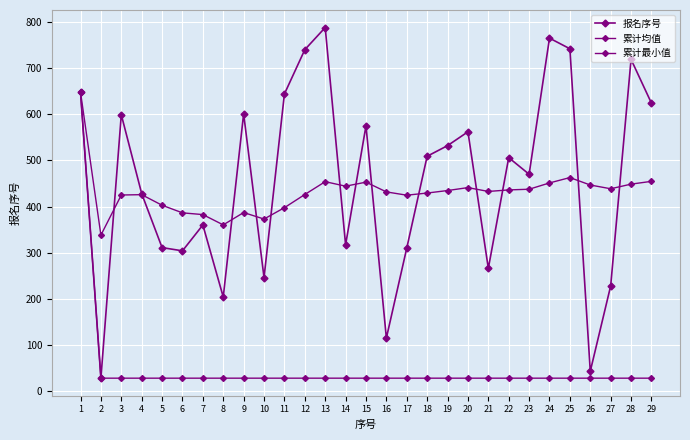

What is the value of the 累计均值 point at the 8th from the left?

360.2